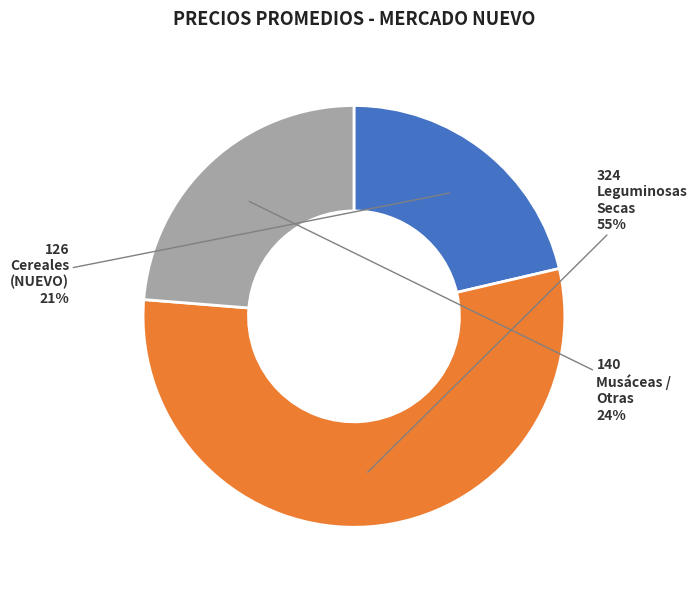

How many segments does this pie chart have?

3